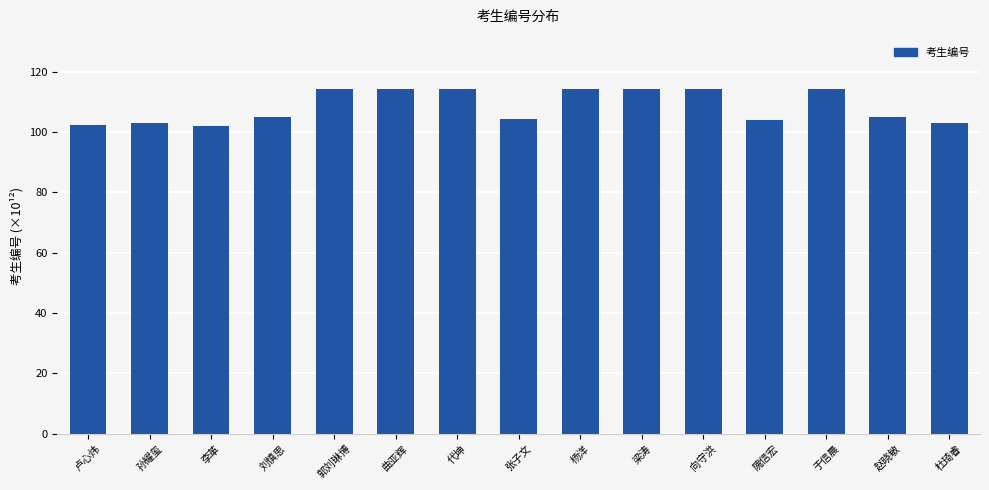

What is the sum of all values?

1627.1